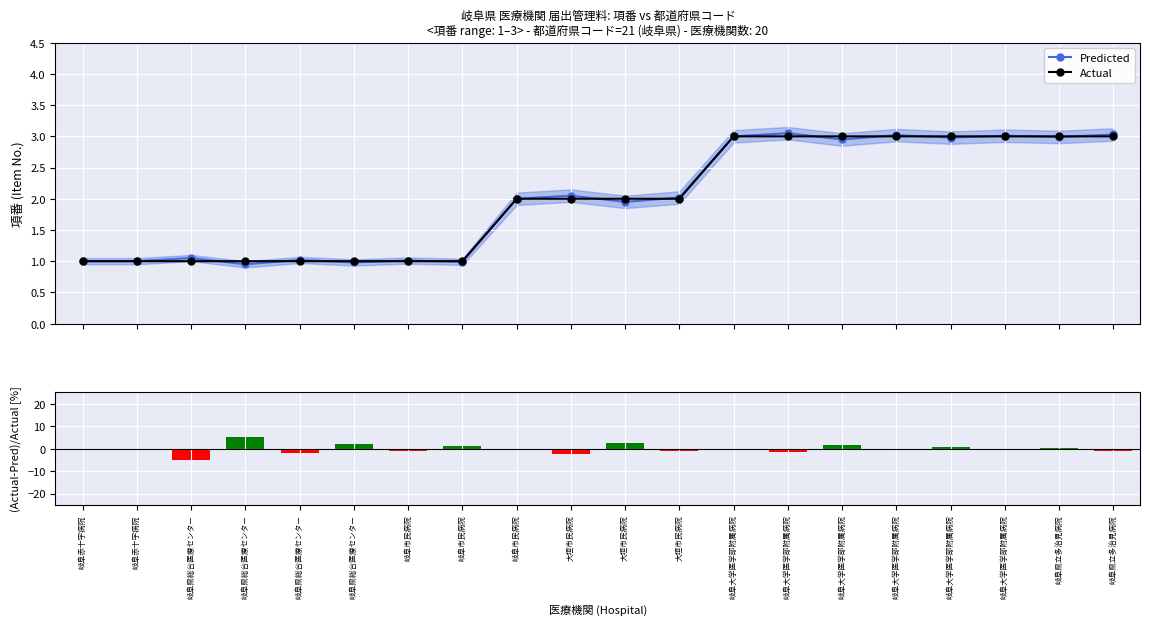

At which label does (Act-Pred)/Act [%] reach its peak?

岐阜県総合医療センター